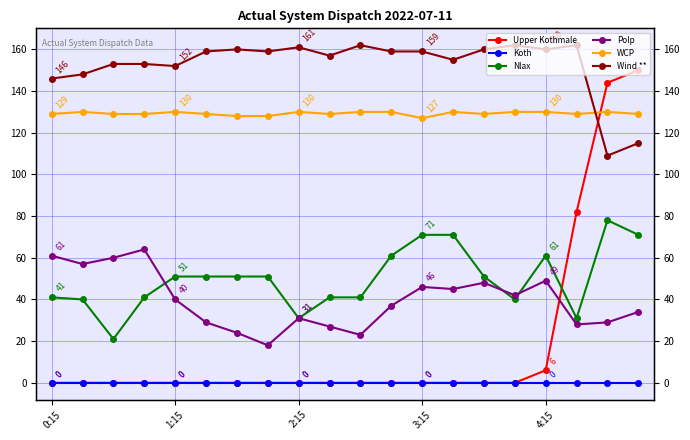

After their last crossing, which series has the higher values: Upper Kothmale or WCP?

Upper Kothmale